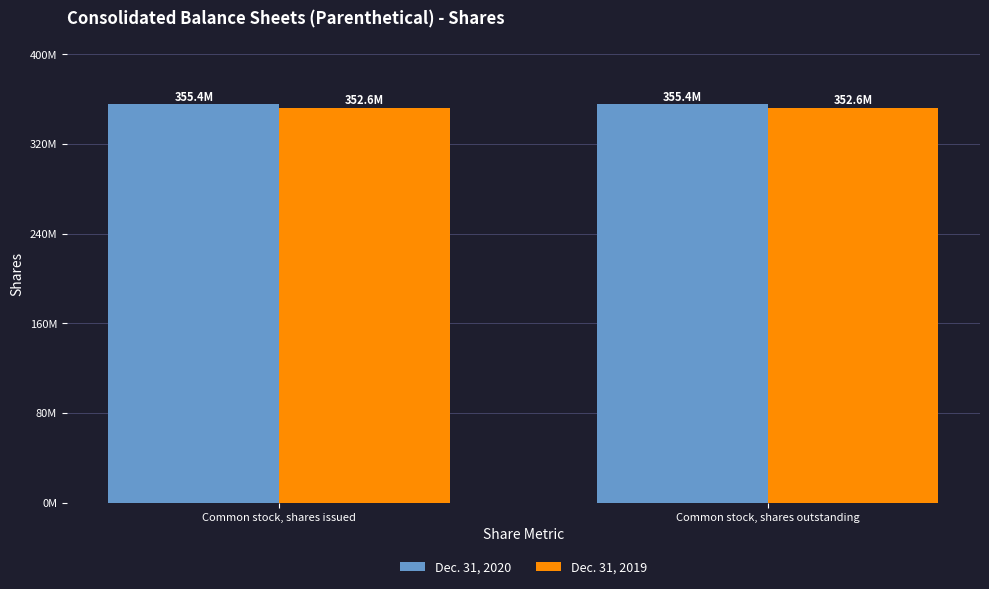

What is the difference between the highest and lowest values at Common stock, shares issued?

2859711